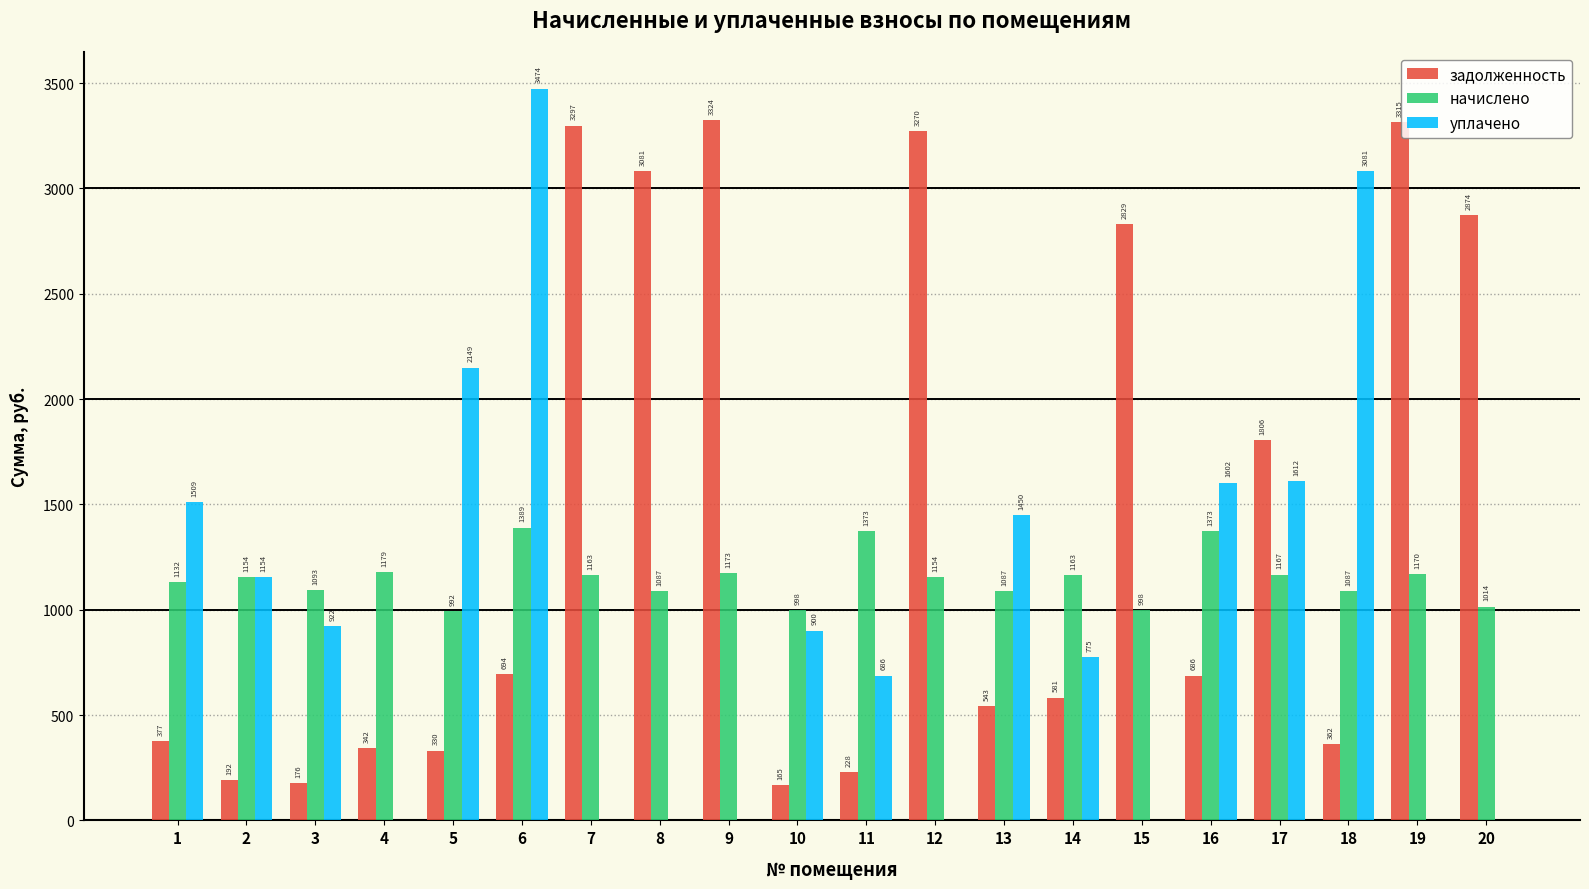

At which label is задолженность closest to 1745?

17